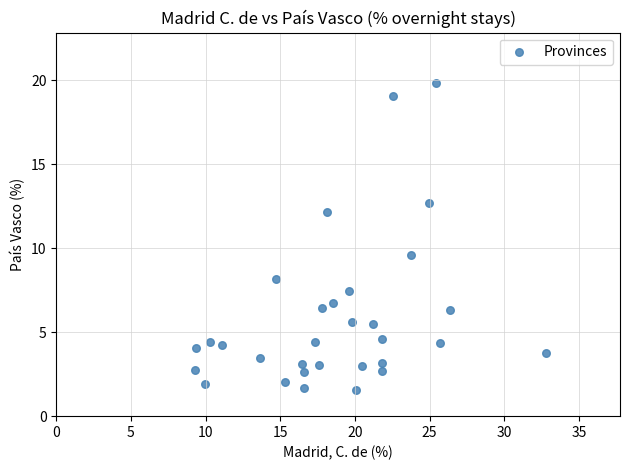

What is the range of X values (max minus min)?

23.5